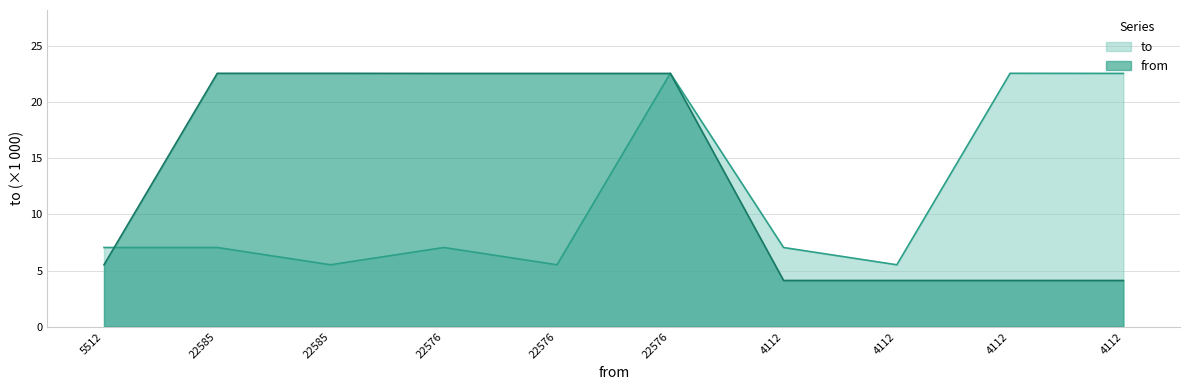

Between 4112 and 22585, which is larger?

22585